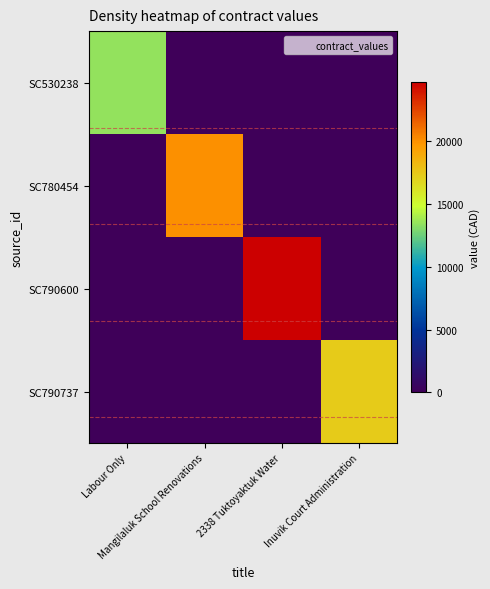

Reading left to right, extract all data points from this chart.

SC530238: Labour Only=13500	Mangilaluk School Renovations=0	2338 Tuktoyaktuk Water=0	Inuvik Court Administration=0
SC780454: Labour Only=0	Mangilaluk School Renovations=20000	2338 Tuktoyaktuk Water=0	Inuvik Court Administration=0
SC790600: Labour Only=0	Mangilaluk School Renovations=0	2338 Tuktoyaktuk Water=24733	Inuvik Court Administration=0
SC790737: Labour Only=0	Mangilaluk School Renovations=0	2338 Tuktoyaktuk Water=0	Inuvik Court Administration=17357